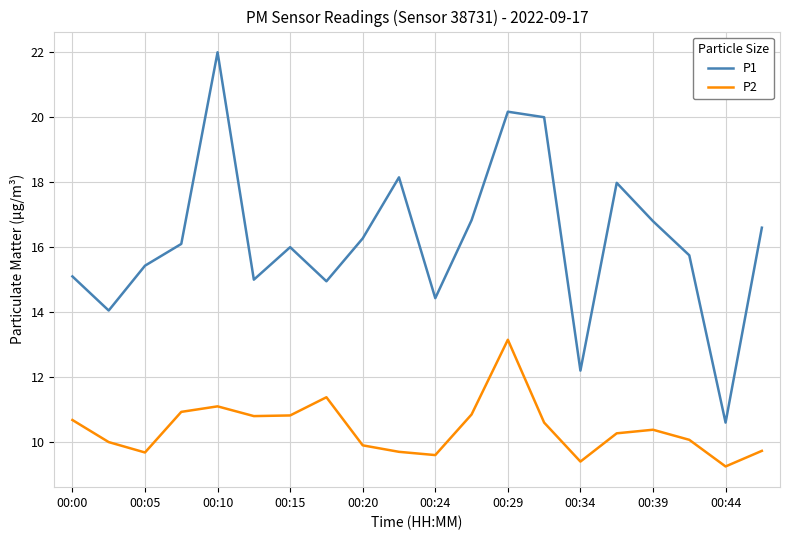

Which series has the widest spread of values?

P1